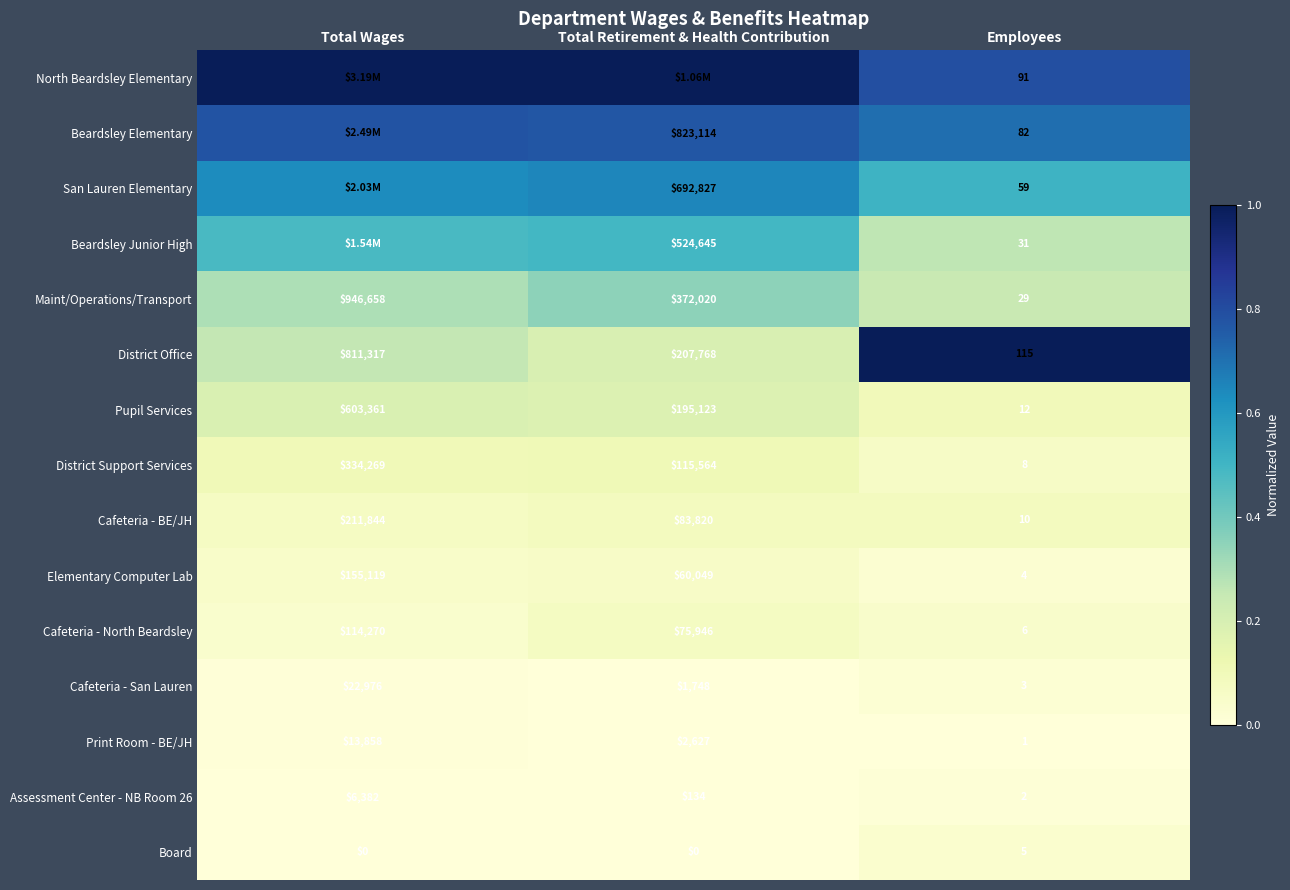

The Print Room - BE/JH series shows 0.0 at Total Retirement & Health Contribution. True or false?

False